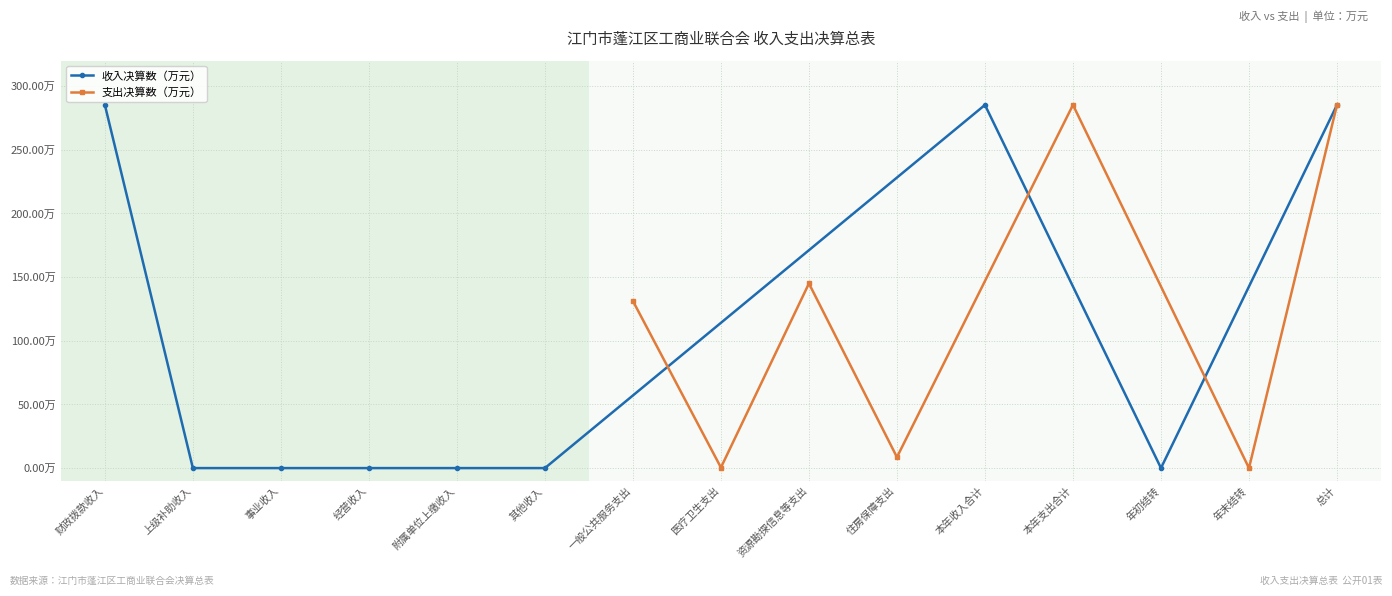

Which has a higher value, 财政拨款收入 or 经营收入?

财政拨款收入